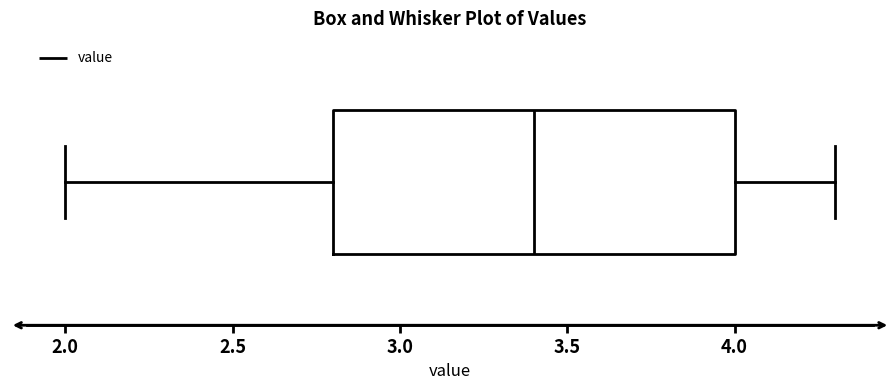

Where does the left whisker of the box end on the x-axis? The values are not printed on the chart, so give them approximately, as read against the axis.

2.0